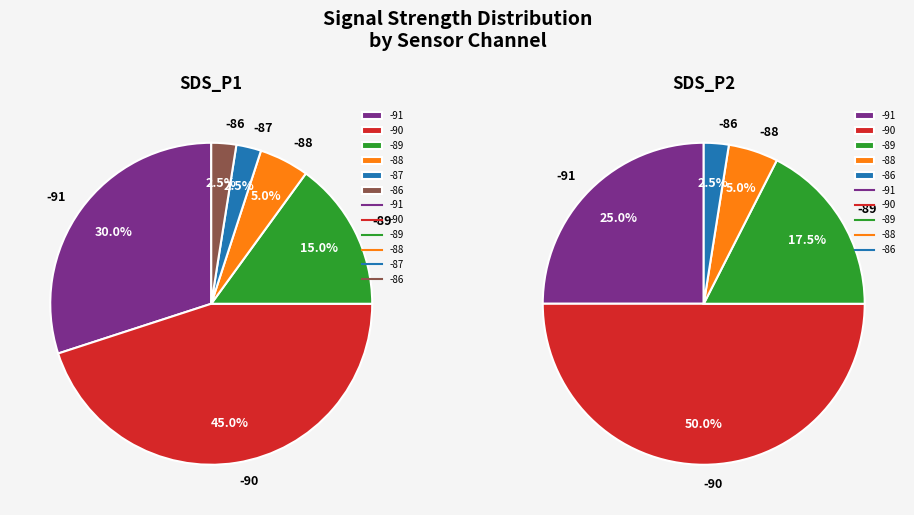

How much of the chart is everything except 25?

97.6%